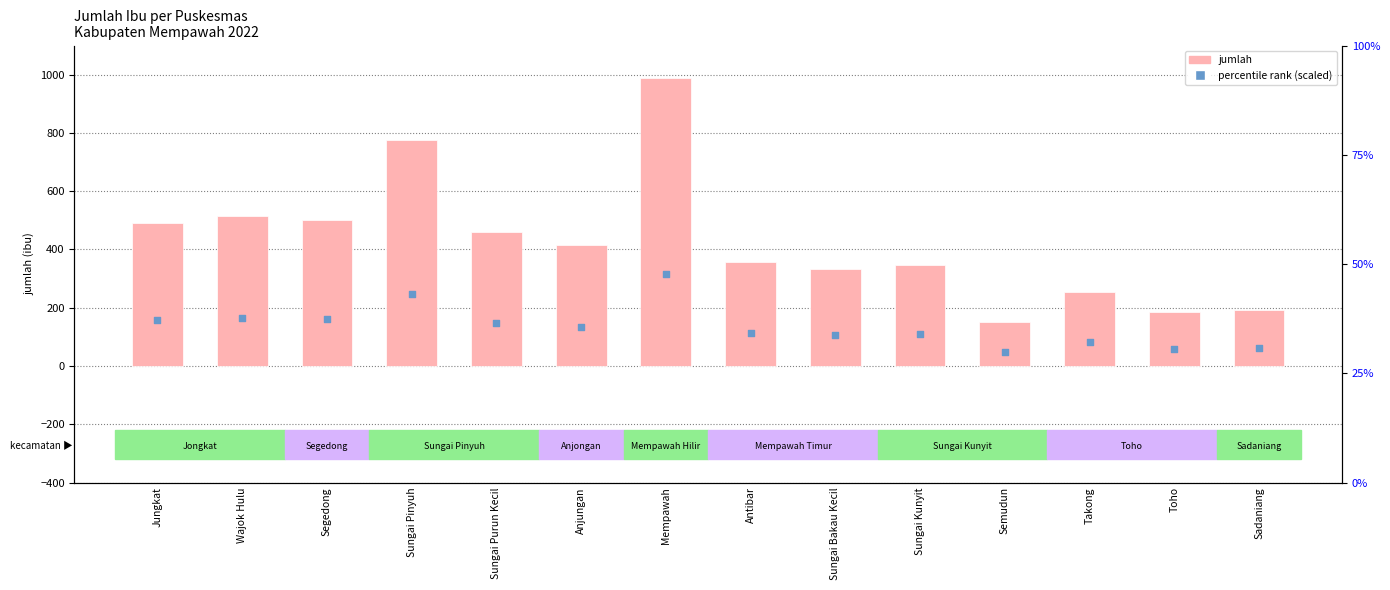

Which series has the largest total across all categories?

jumlah